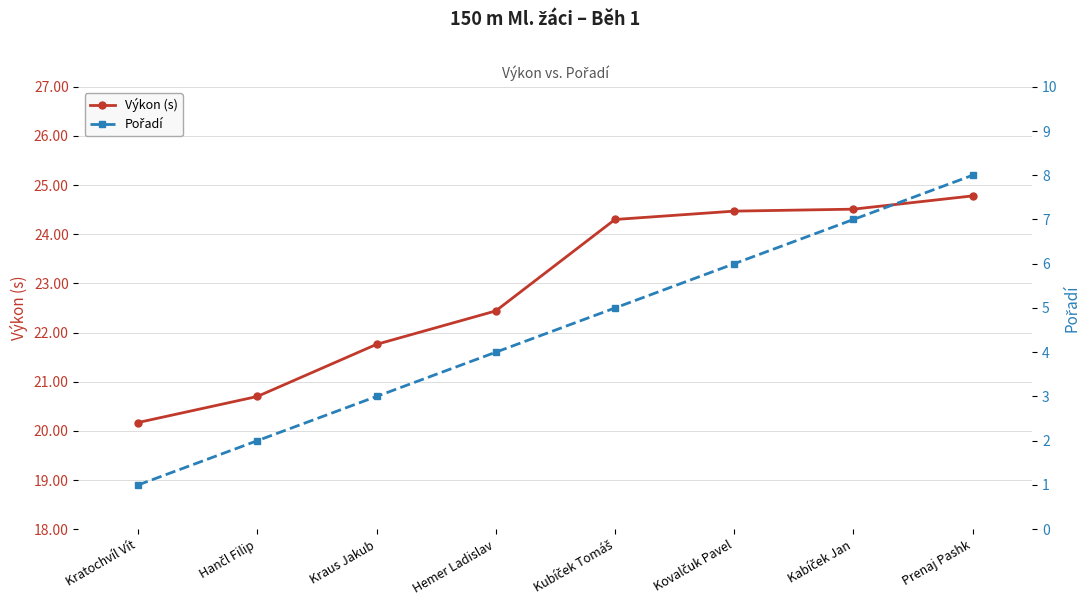

What is the spread (max minus min) of values at Kabíček Jan?

17.5